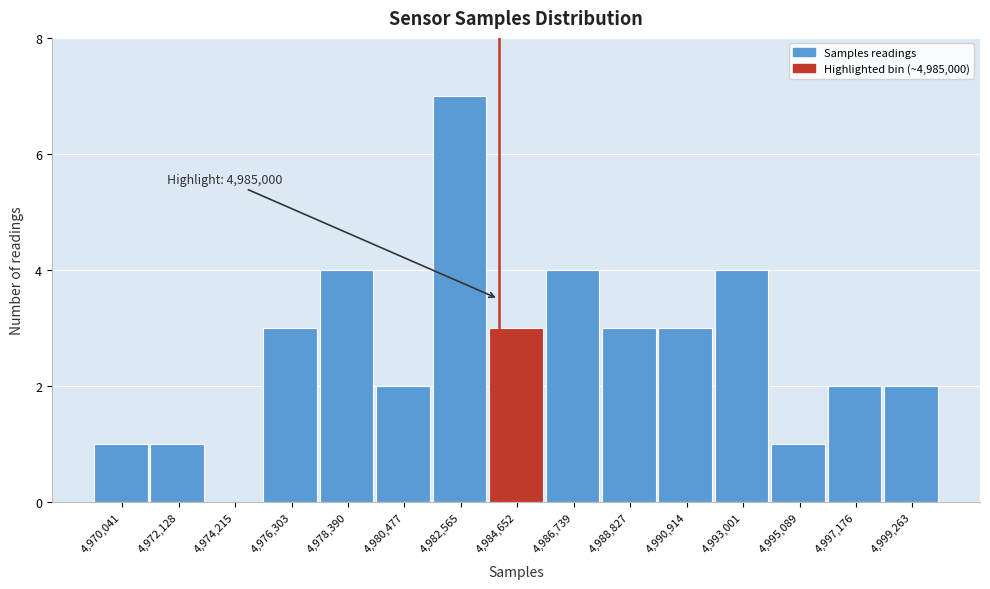

Reading left to right, transcribe all the data shown in this chart.

4,970,041=1	4,972,128=1	4,974,215=0	4,976,303=3	4,978,390=4	4,980,477=2	4,982,565=7	4,984,652=3	4,986,739=4	4,988,827=3	4,990,914=3	4,993,001=4	4,995,089=1	4,997,176=2	4,999,263=2